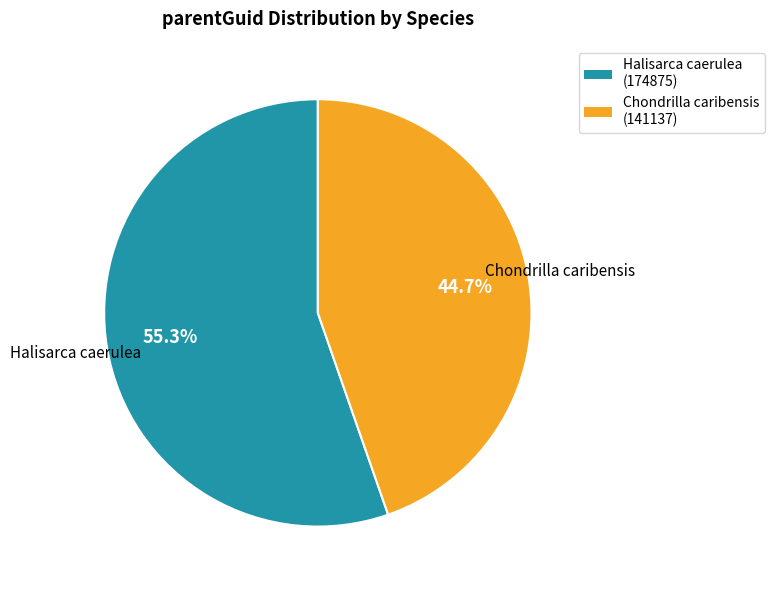

What is the total percentage of Halisarca caerulea and Chondrilla caribensis?

100.0%